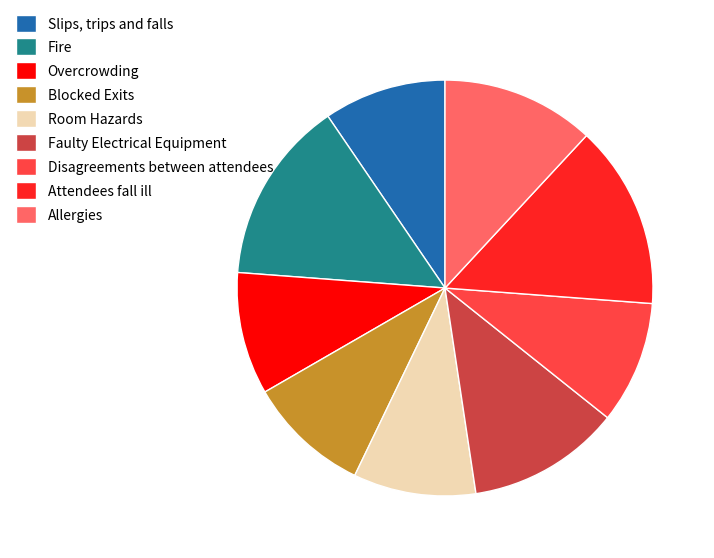

Is it true that Attendees fall ill is 3% of the pie?

False